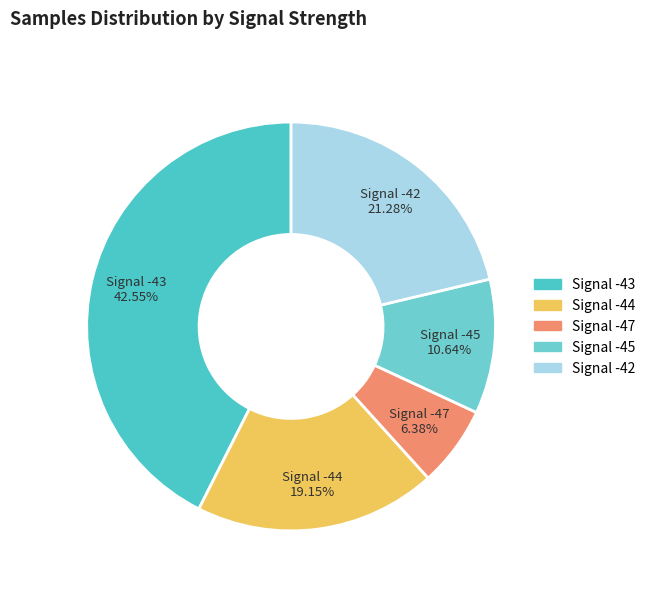

Count the number of slices in the pie.

5